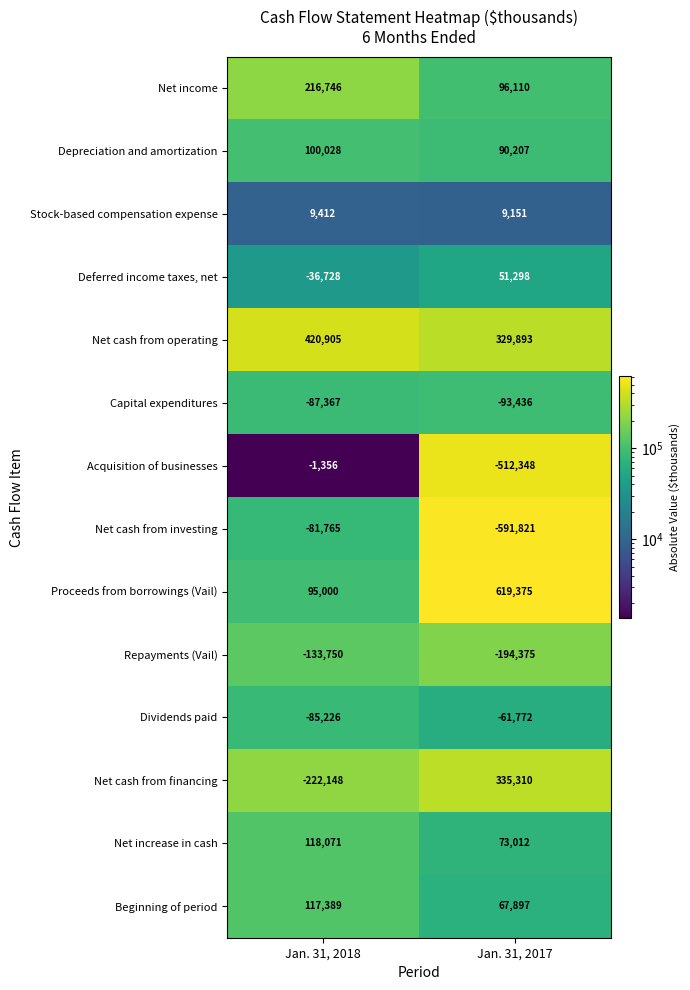

At which label is Proceeds from borrowings (Vail) closest to 357187?

Jan. 31, 2018